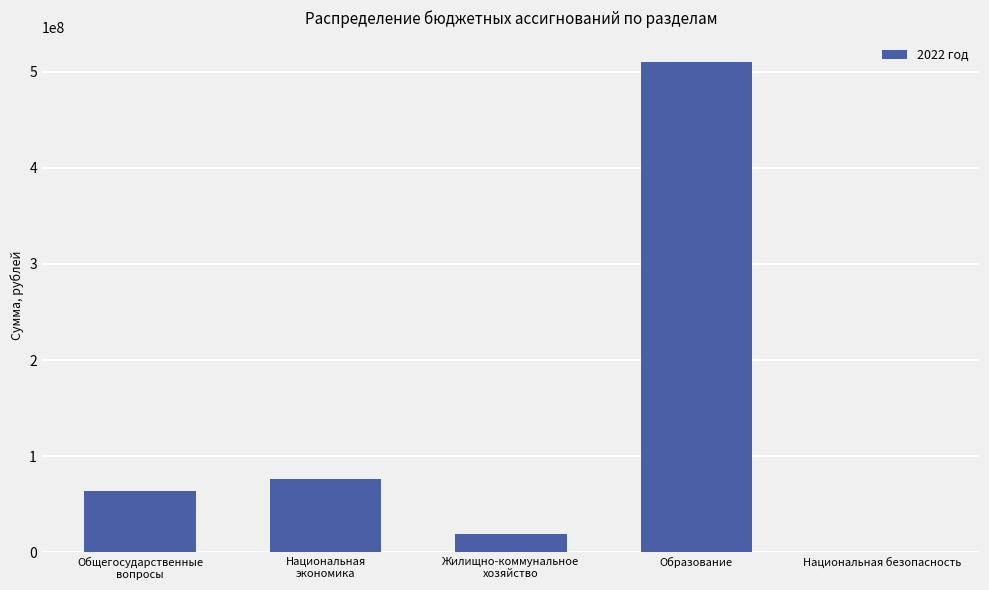

At which category does the chart reach its peak across all series?

Образование